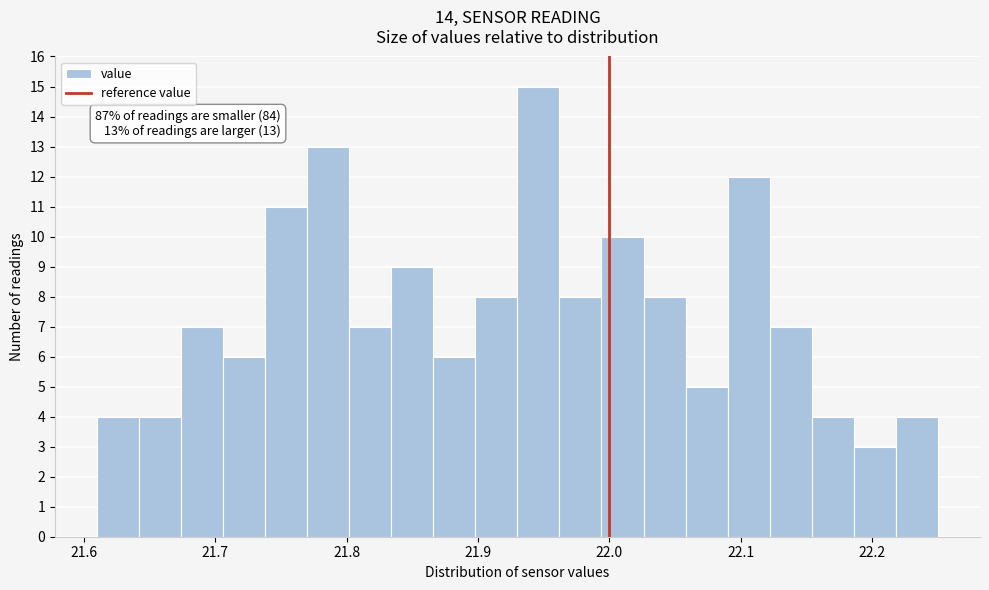

Read against the x-axis, roughly where is the centre of the tallest bar?

21.95